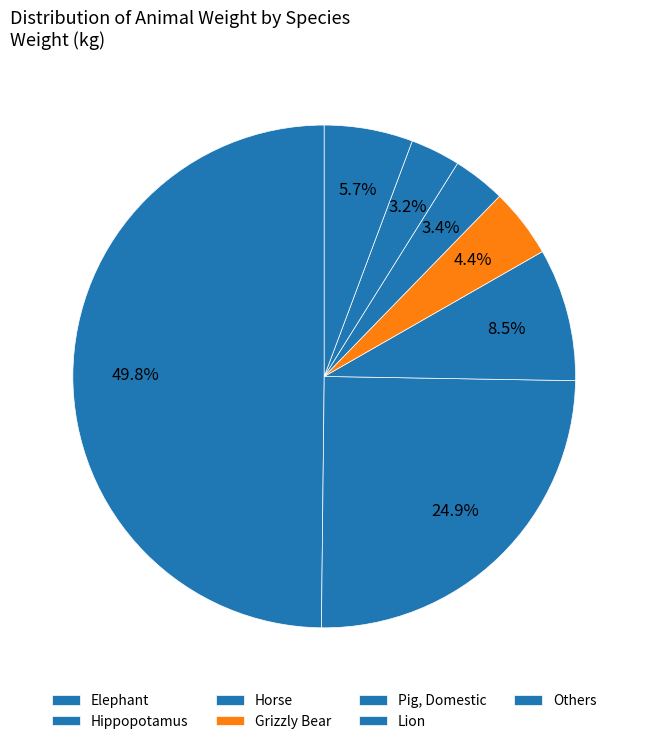

Which slice is the largest?

Elephant